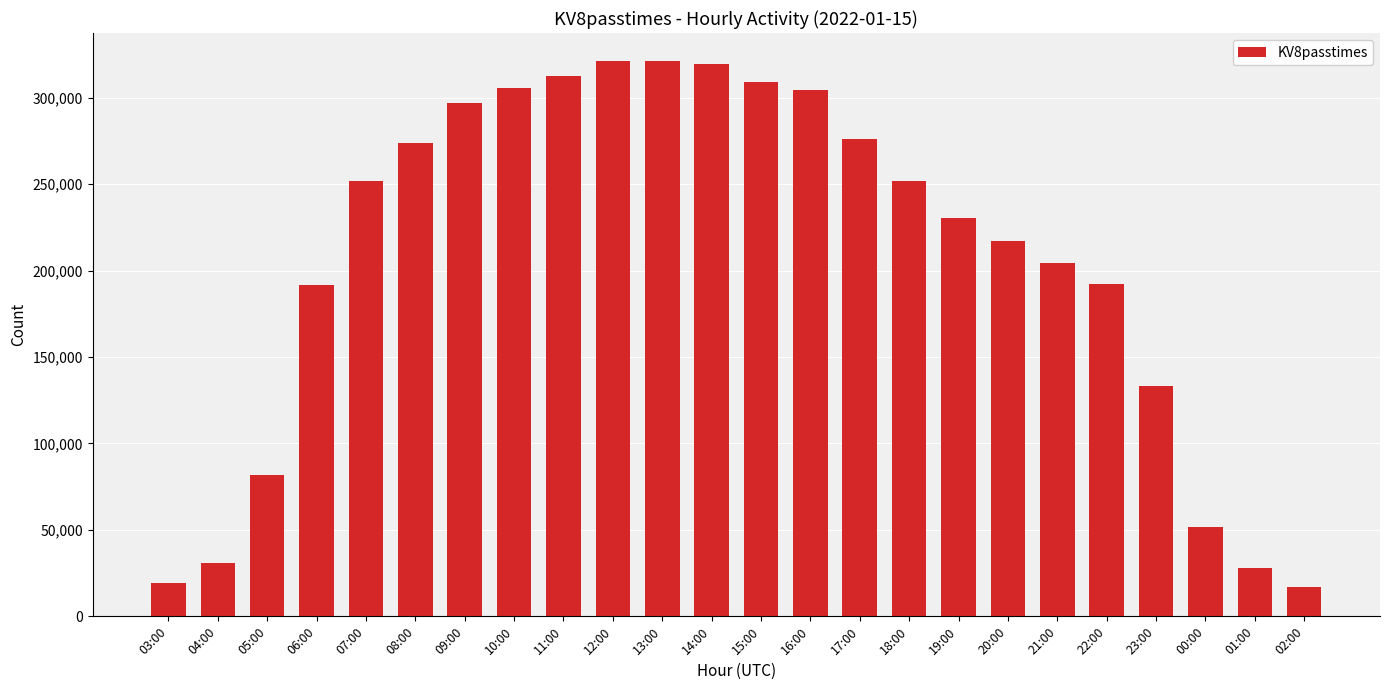

What is the minimum value shown in the chart?

16842